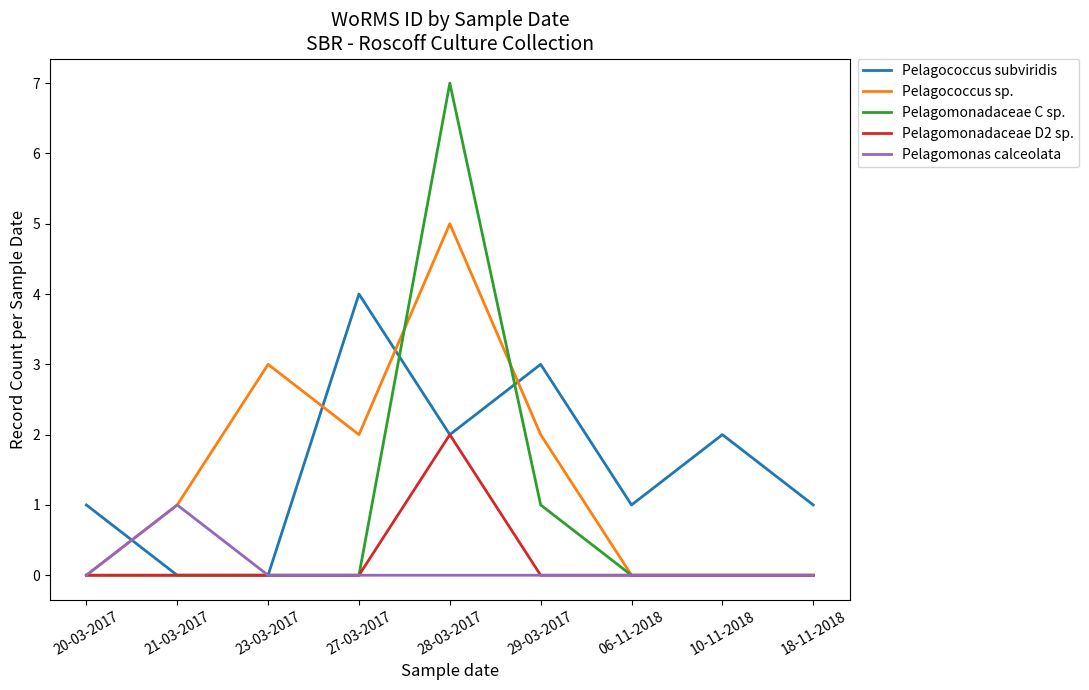

Count the number of categories in the chart.

9